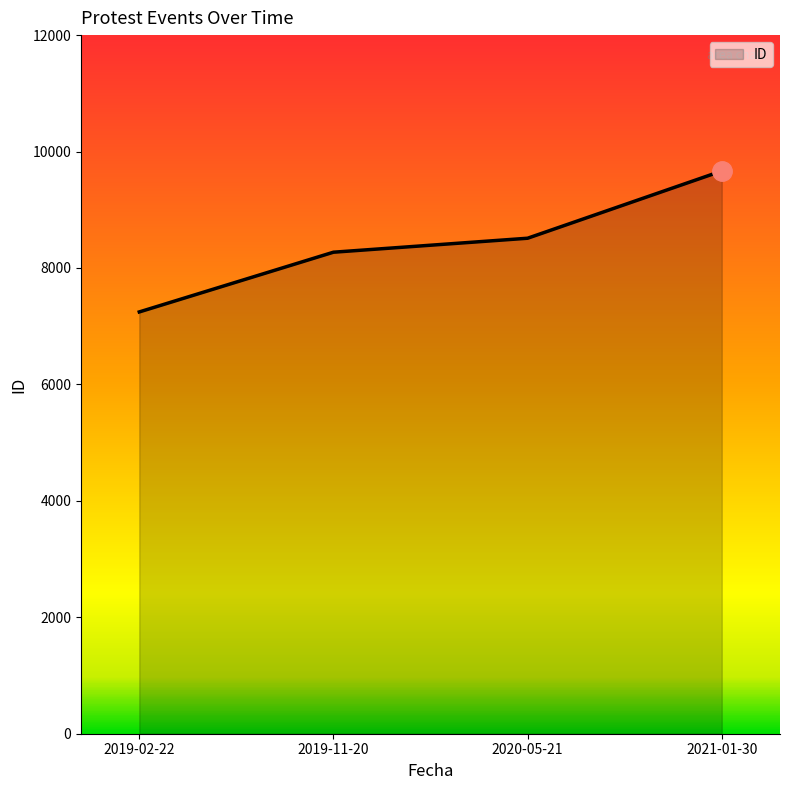

What is the sum of all values?

33693